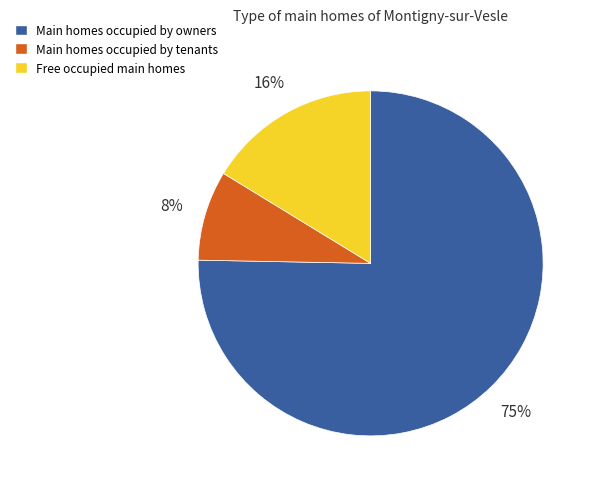

Is there a majority slice in this chart?

Yes